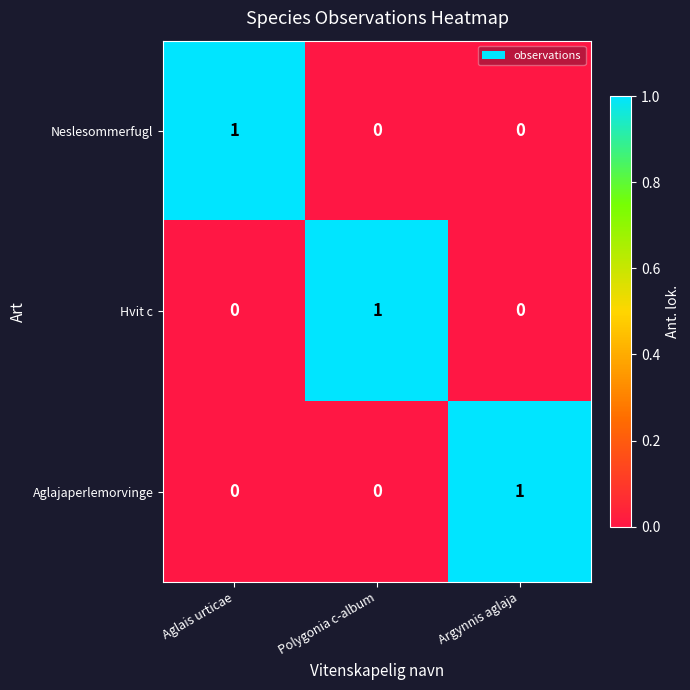

Reading right to left, transcribe all the data shown in this chart.

Neslesommerfugl: Argynnis aglaja=0	Polygonia c-album=0	Aglais urticae=1
Hvit c: Argynnis aglaja=0	Polygonia c-album=1	Aglais urticae=0
Aglajaperlemorvinge: Argynnis aglaja=1	Polygonia c-album=0	Aglais urticae=0